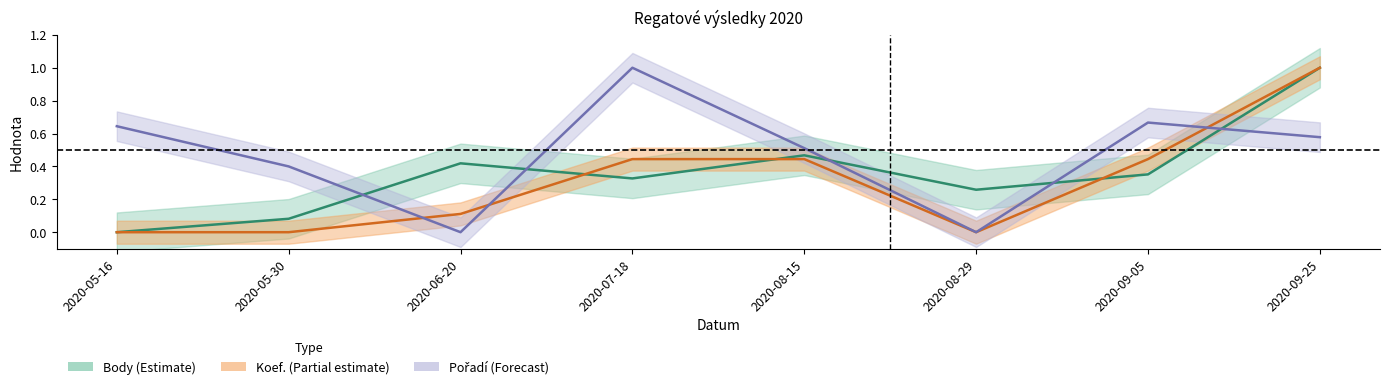

Between 2020-09-25 and 2020-06-20, which is larger?

2020-09-25